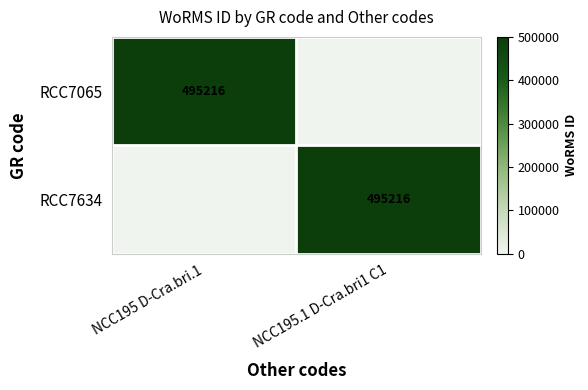

Which has a higher value, NCC195.1 D-Cra.bri1 C1 or NCC195 D-Cra.bri.1?

NCC195 D-Cra.bri.1